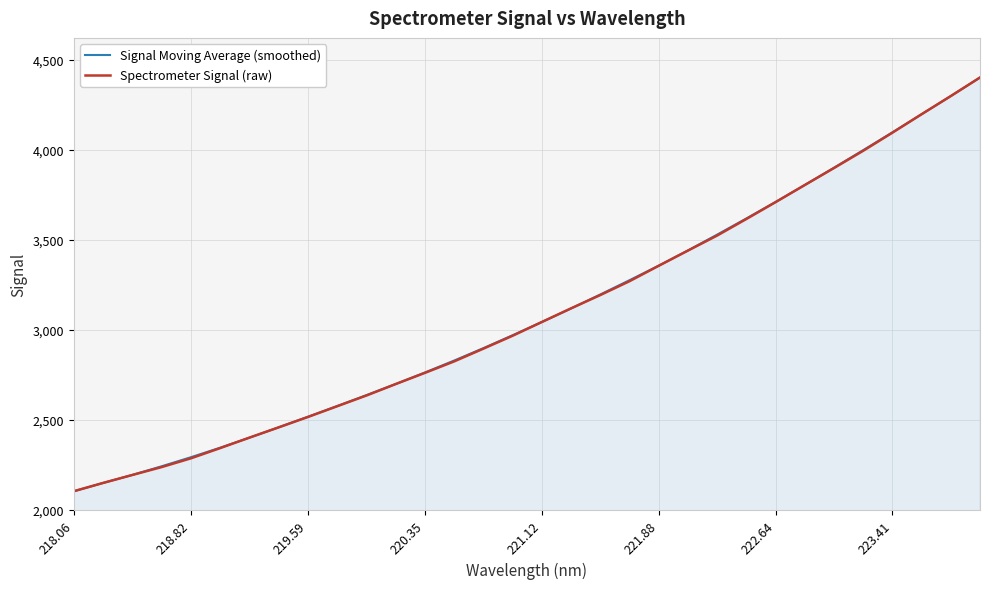

What is the minimum value for Signal Moving Average (smoothed)?

2103.8